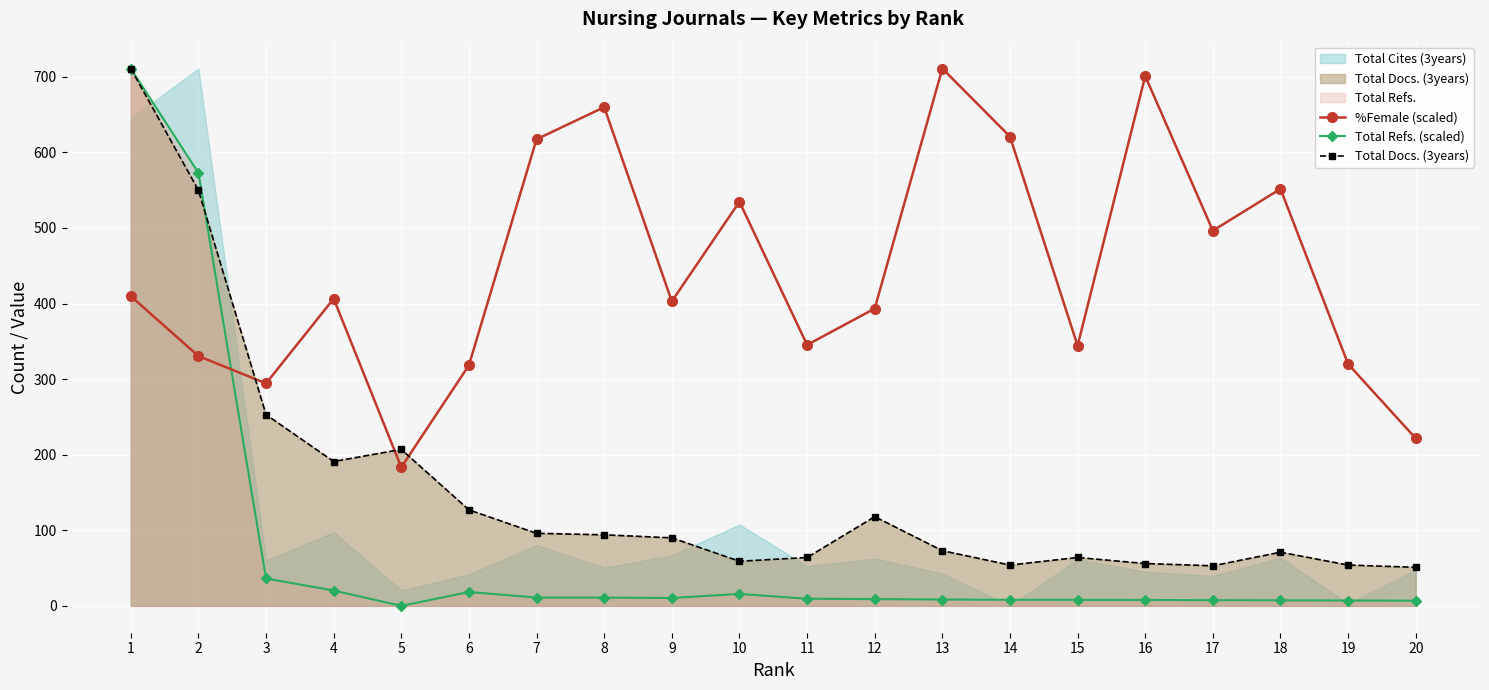

True or false: Total Docs. (3years) has a value of 49.2 at 8.

False